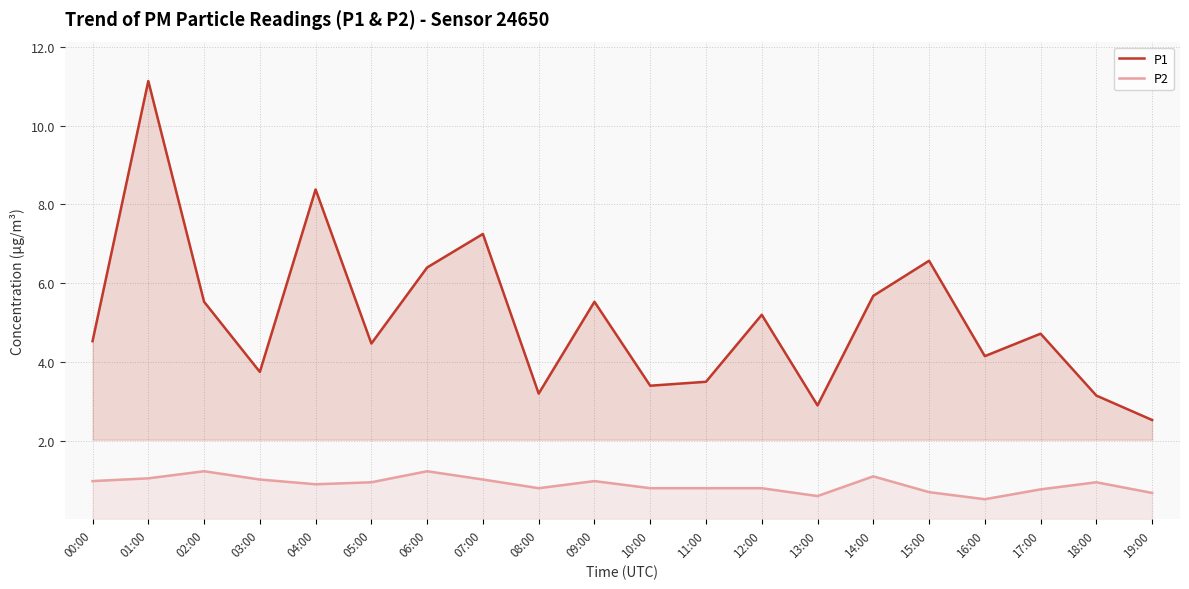

Rank the series by their maximum value, from lowest to highest.

P2, P1